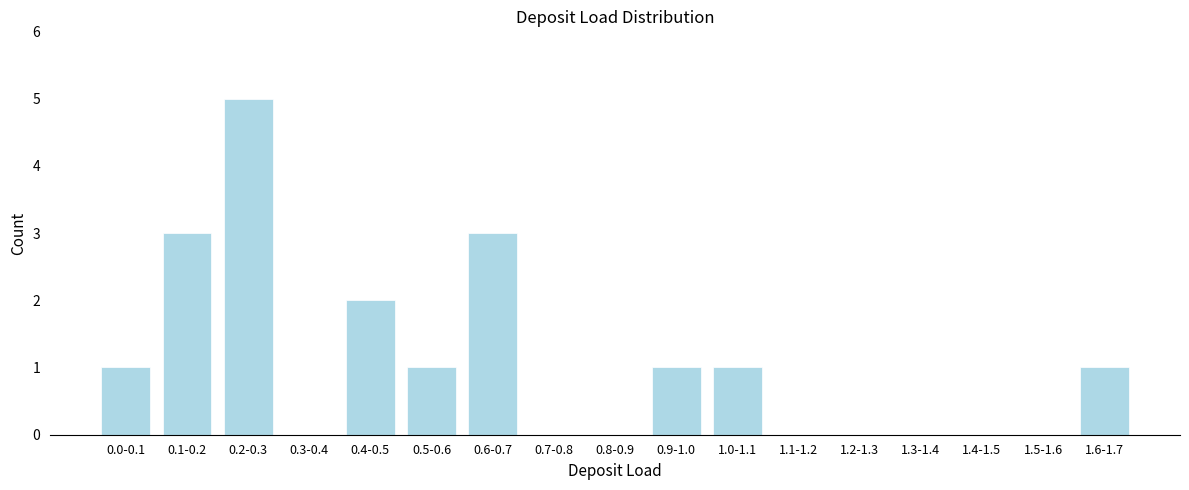

Reading left to right, extract all data points from this chart.

0.0-0.1=1	0.1-0.2=3	0.2-0.3=5	0.3-0.4=0	0.4-0.5=2	0.5-0.6=1	0.6-0.7=3	0.7-0.8=0	0.8-0.9=0	0.9-1.0=1	1.0-1.1=1	1.1-1.2=0	1.2-1.3=0	1.3-1.4=0	1.4-1.5=0	1.5-1.6=0	1.6-1.7=1